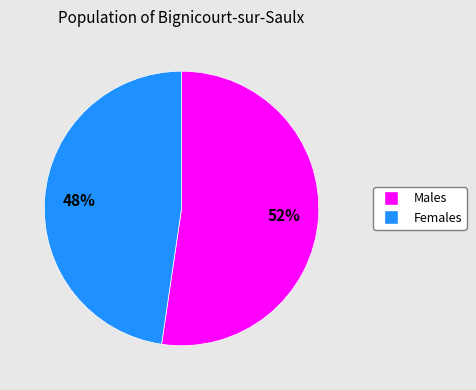

Does any single category account for the majority?

Yes